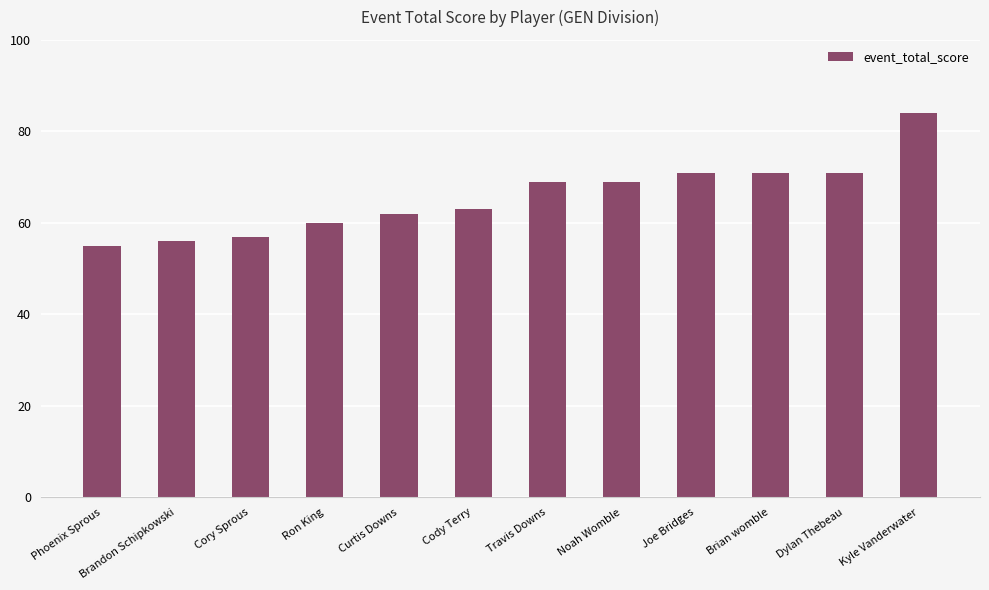

How many bars are there in total?

12